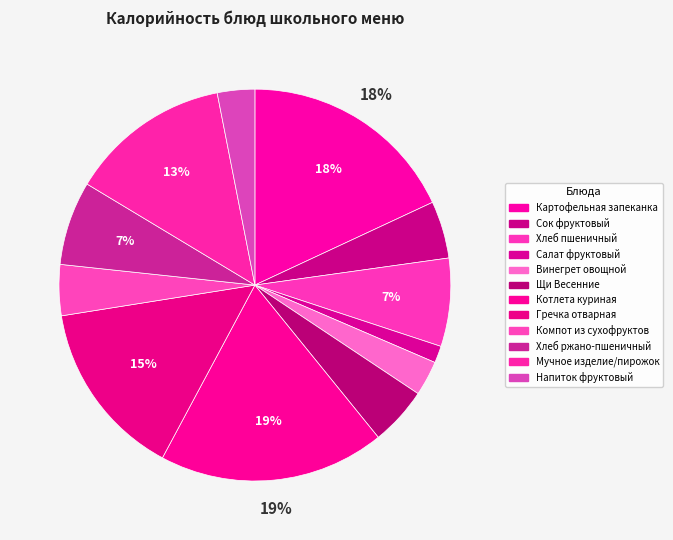

The Щи Весенние slice represents 12% of the pie. True or false?

False